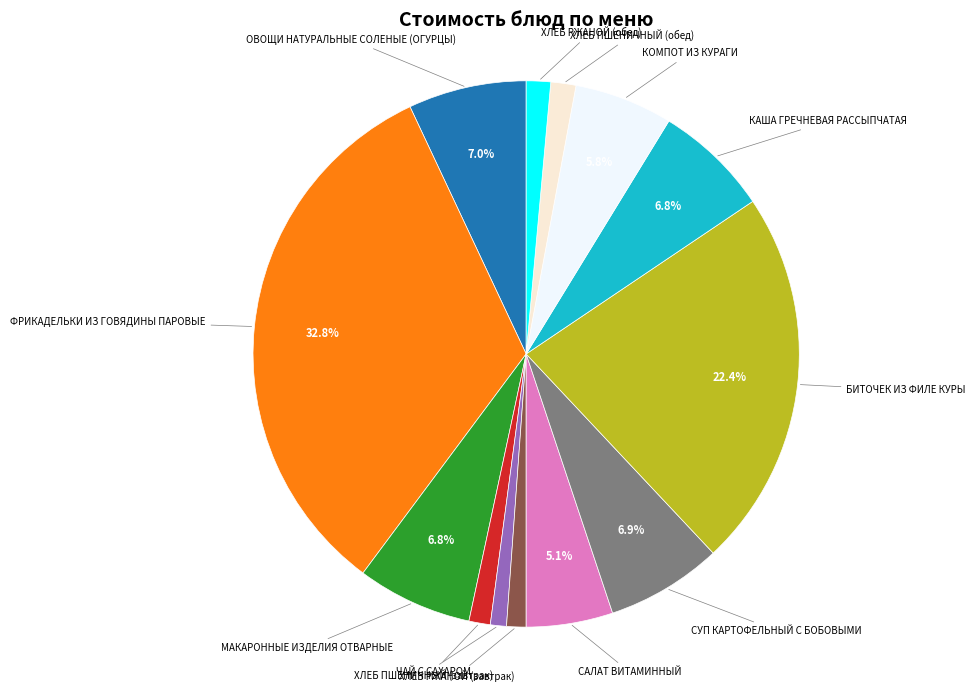

Which slice is the largest?

ФРИКАДЕЛЬКИ ИЗ ГОВЯДИНЫ ПАРОВЫЕ